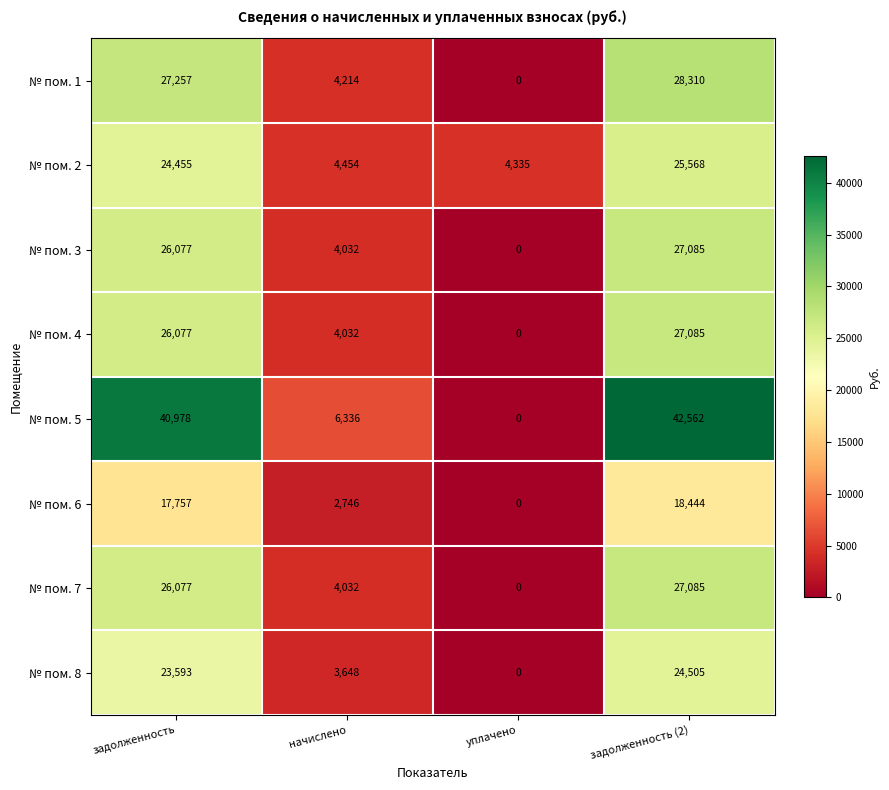

The № пом. 3 series shows 1781 at начислено. True or false?

False